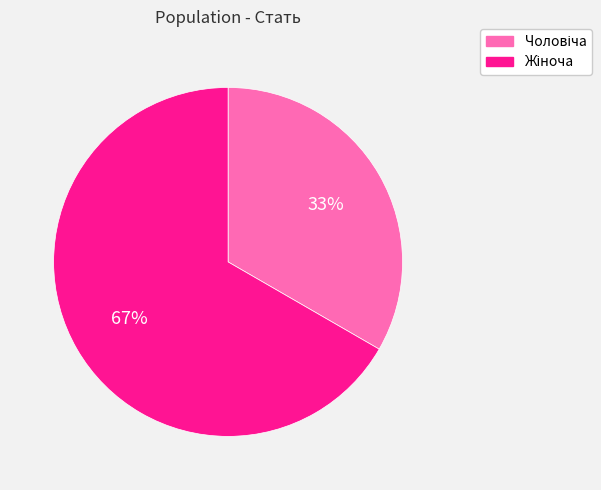

Is there any slice that represents more than half of the pie?

Yes